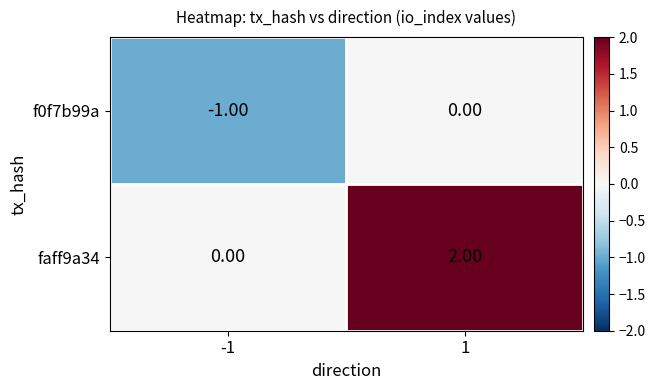

Which series has the largest total across all categories?

faff9a34